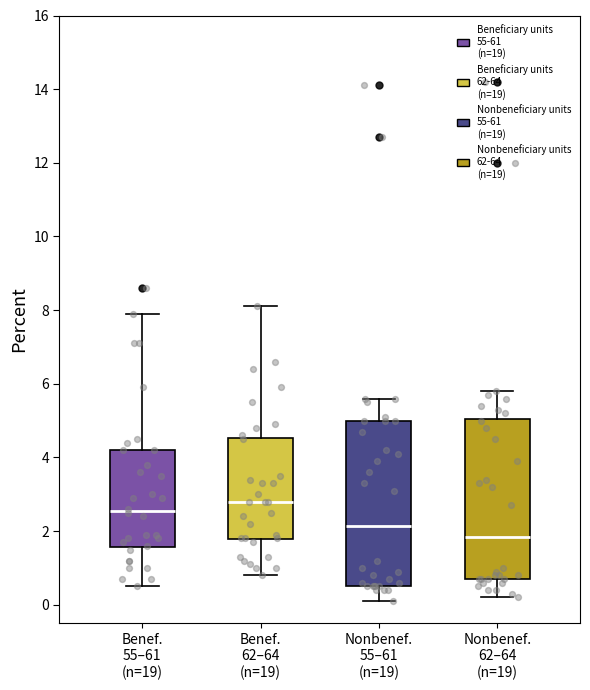

Reading left to right, transcribe this box plot: for each box, give where its median line is, the range the box spans, and where its two whiskers end, as read against the y-axis. The values are not printed on the chart, so give them approximately, as read against the axis.

Benef. 55–61 (n=19): median 2.6, box 1.6 to 4.2, whiskers 0.6 to 8.0
Benef. 62–64 (n=19): median 2.8, box 1.8 to 4.6, whiskers 0.8 to 8.2
Nonbenef. 55–61 (n=19): median 2.2, box 0.6 to 5.0, whiskers 0.2 to 5.6
Nonbenef. 62–64 (n=19): median 1.8, box 0.8 to 5.0, whiskers 0.2 to 5.8